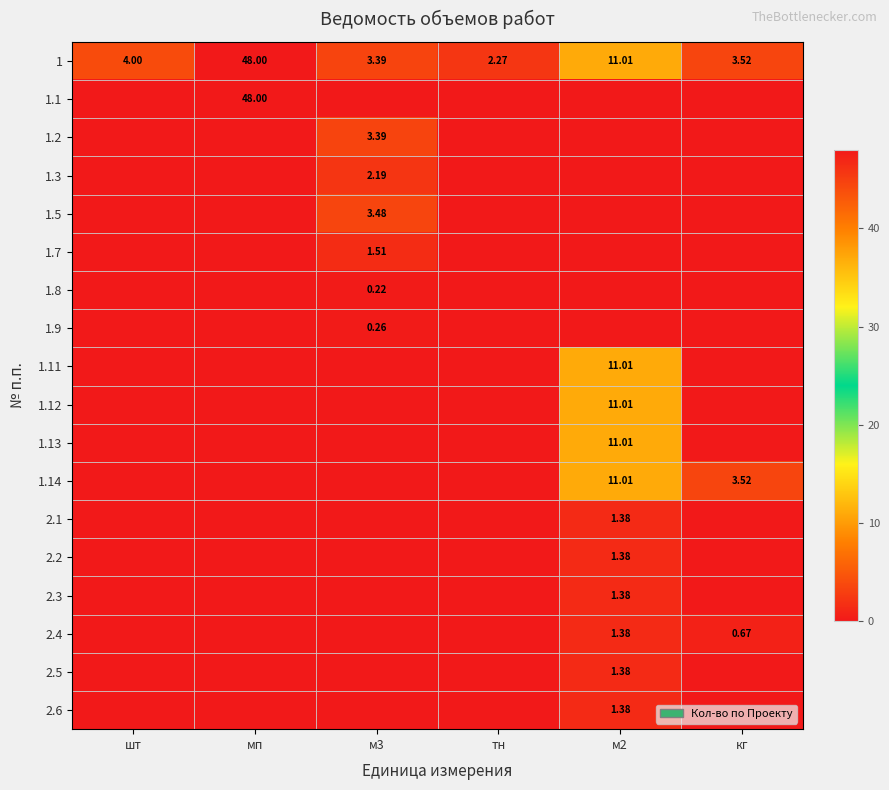

What is the difference between the 1.13 values at кг and м2?

11.0